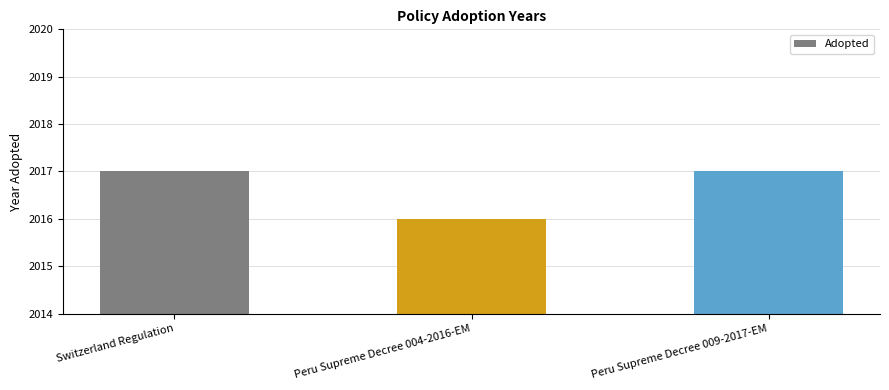

What is the sum of the values at Switzerland Regulation and Peru Supreme Decree 004-2016-EM?

4033